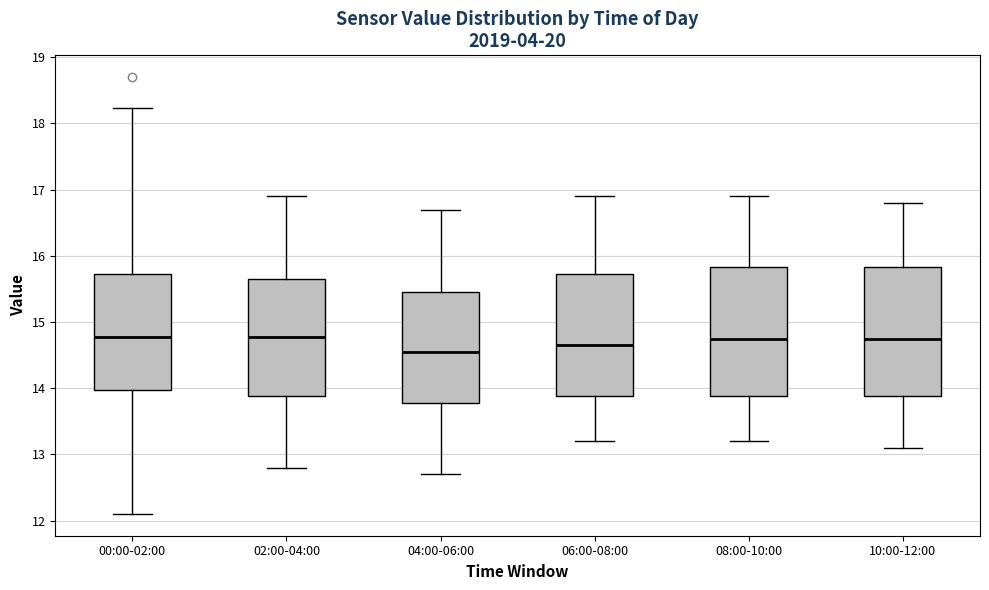

Reading left to right, read every box against the y-axis: the position of its median line, the range the box covers, and the ends of its whiskers. The values are not printed on the chart, so give them approximately, as read against the axis.

00:00-02:00: median 14.8, box 14.0 to 15.7, whiskers 12.1 to 18.2
02:00-04:00: median 14.8, box 13.9 to 15.7, whiskers 12.8 to 16.9
04:00-06:00: median 14.6, box 13.8 to 15.5, whiskers 12.7 to 16.7
06:00-08:00: median 14.7, box 13.9 to 15.7, whiskers 13.2 to 16.9
08:00-10:00: median 14.8, box 13.9 to 15.8, whiskers 13.2 to 16.9
10:00-12:00: median 14.8, box 13.9 to 15.8, whiskers 13.1 to 16.8